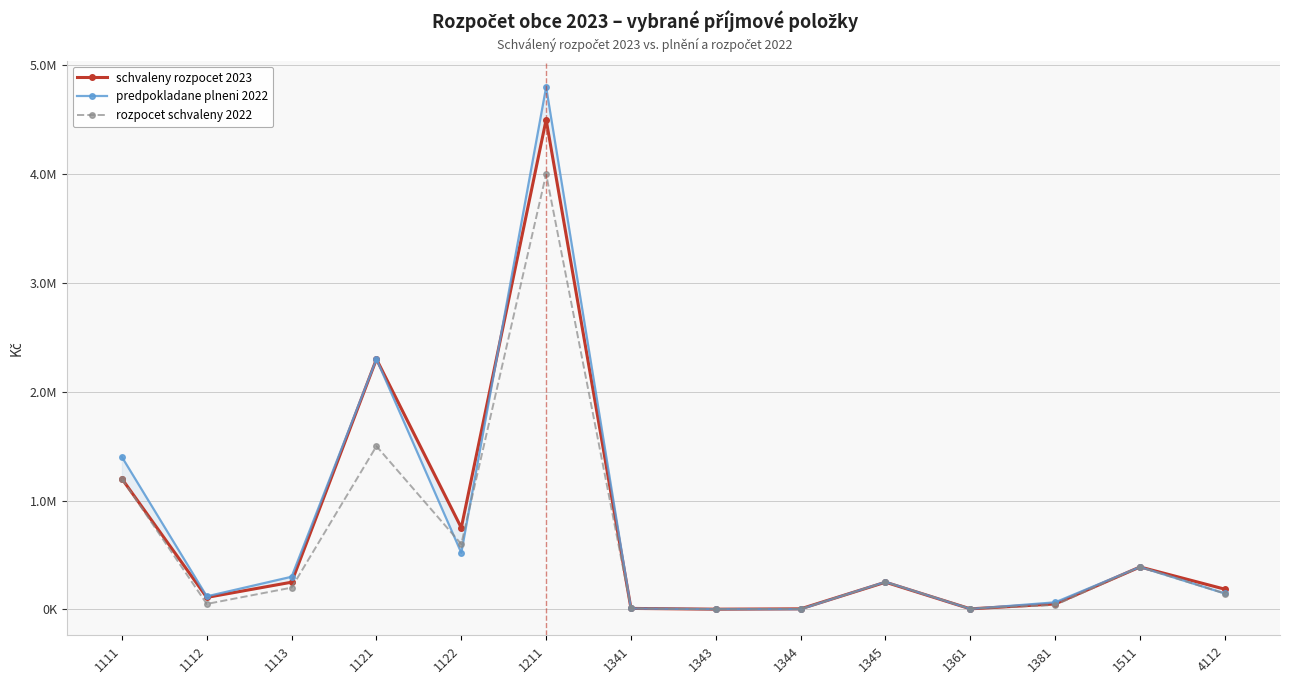

Between 1211 and 1381, which series saw the biggest shift?

predpokladane plneni 2022